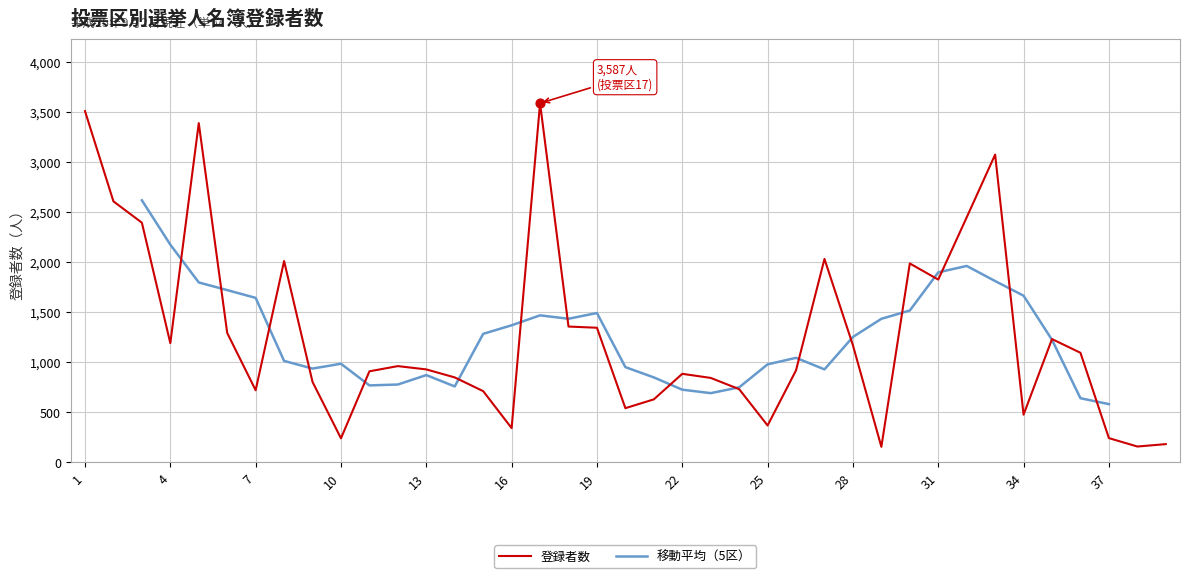

What is the ratio of the value at 9 to the value at 29?

5.2